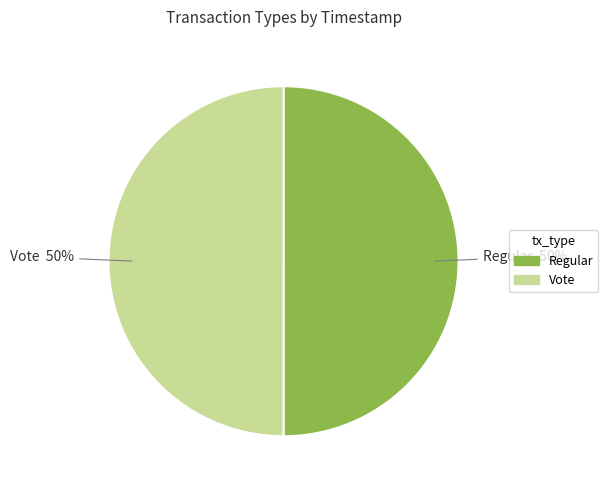

Is it true that Regular is 50% of the pie?

True